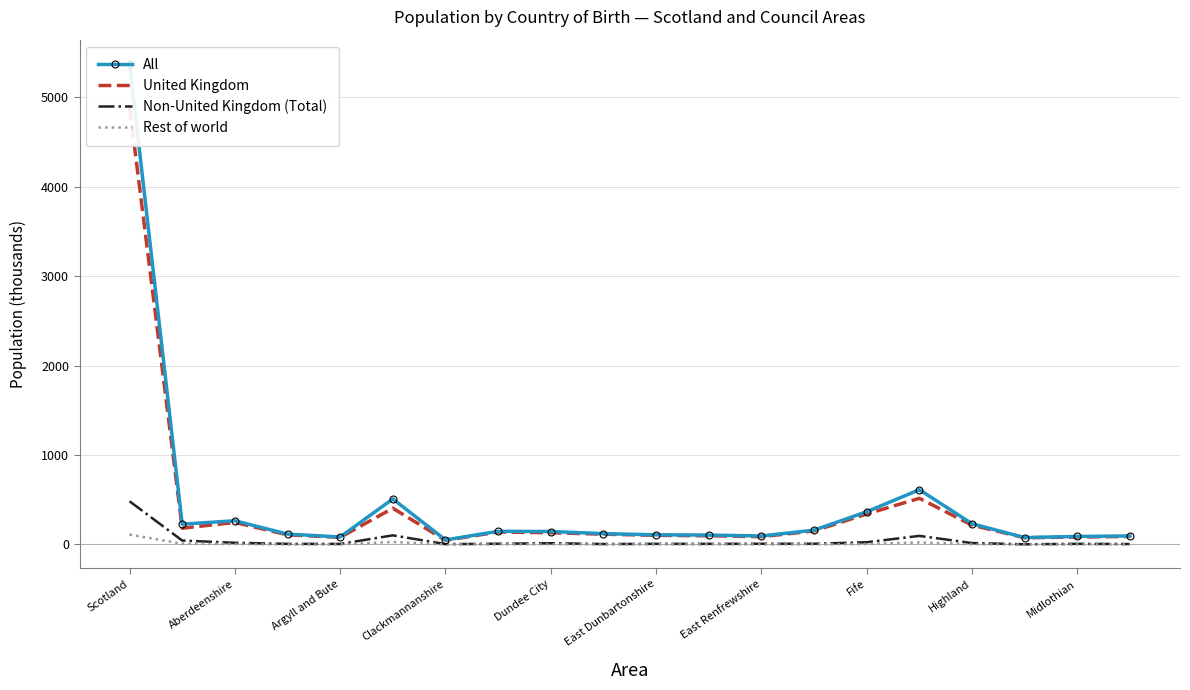

At which label does Rest of world reach its peak?

Scotland